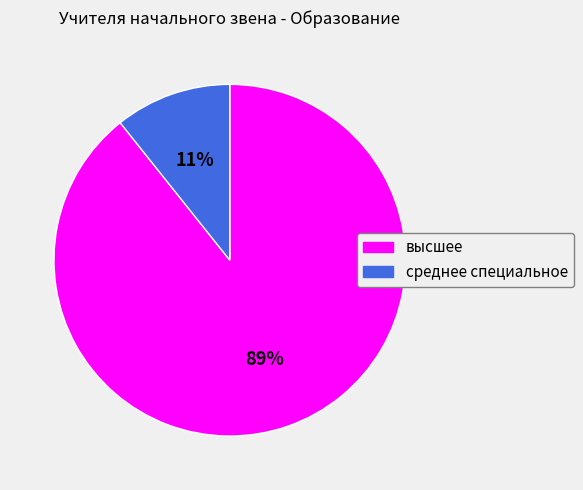

Do высшее and среднее специальное together represent more than half of the pie?

Yes